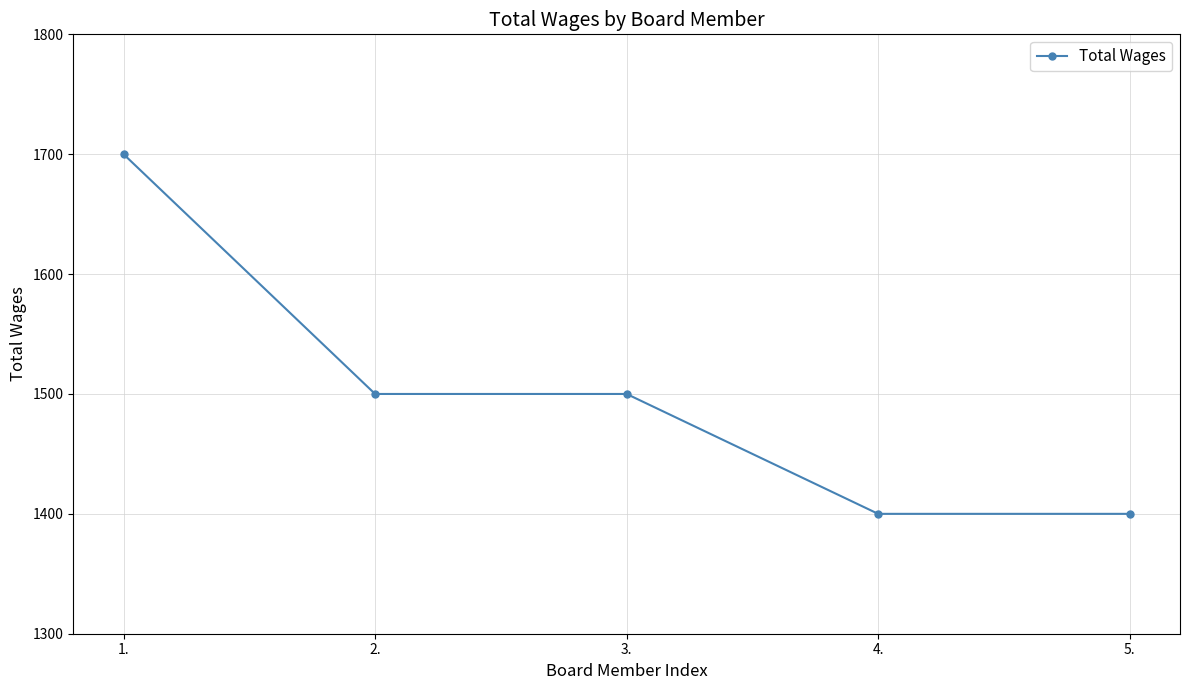

What value does the data have at 2., to the nearest 50?

1500